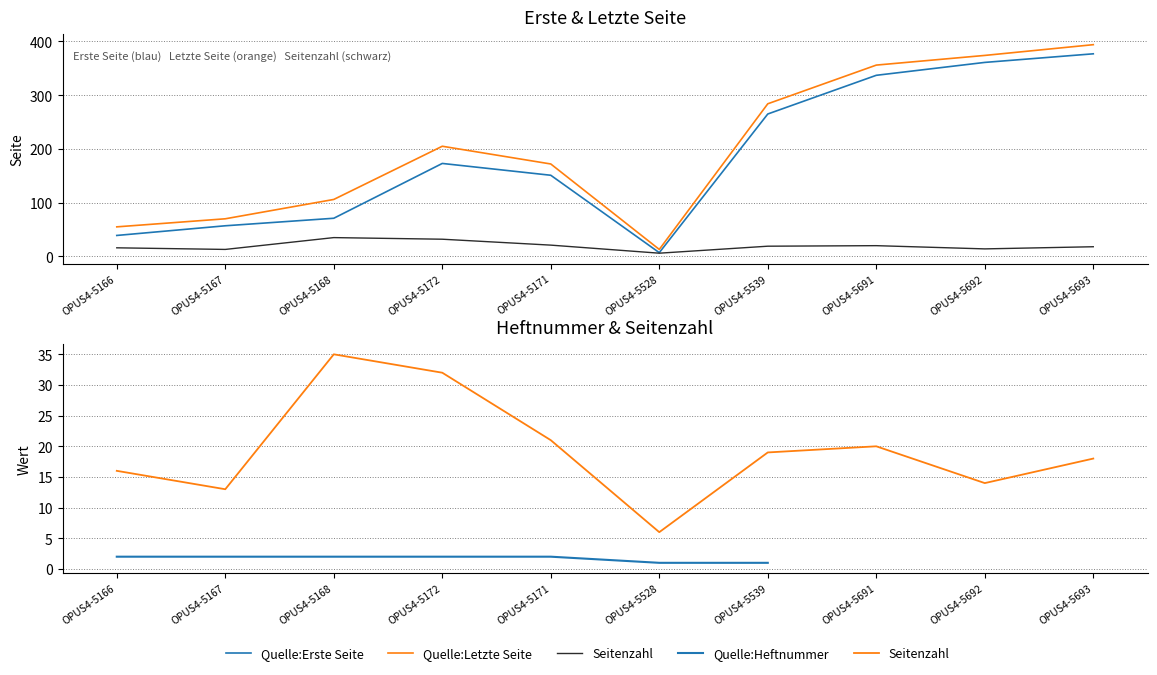

At which label does Quelle:Letzte Seite reach its minimum?

OPUS4-5528